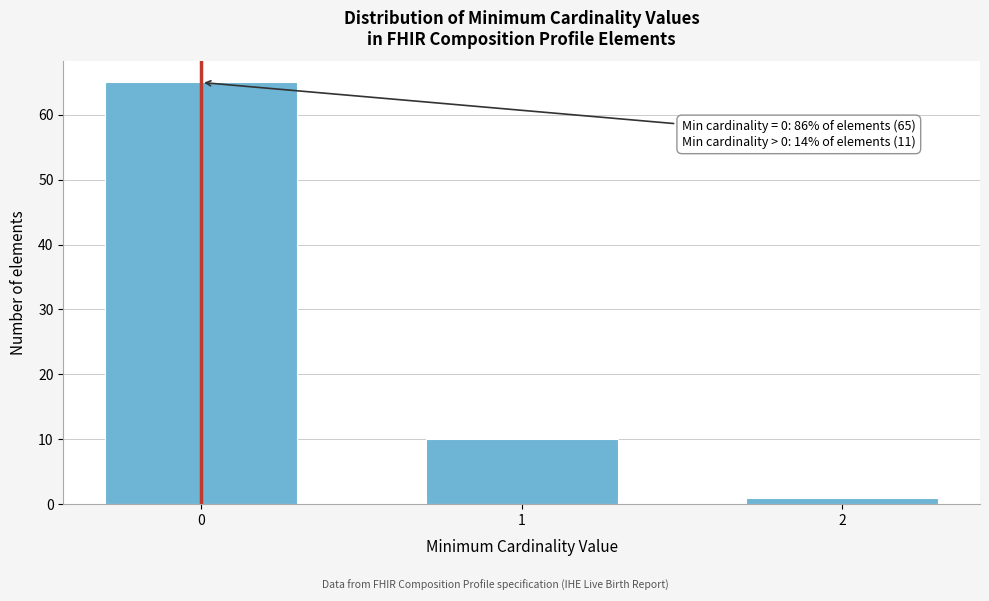

Reading left to right, extract all data points from this chart.

0=65	1=10	2=1